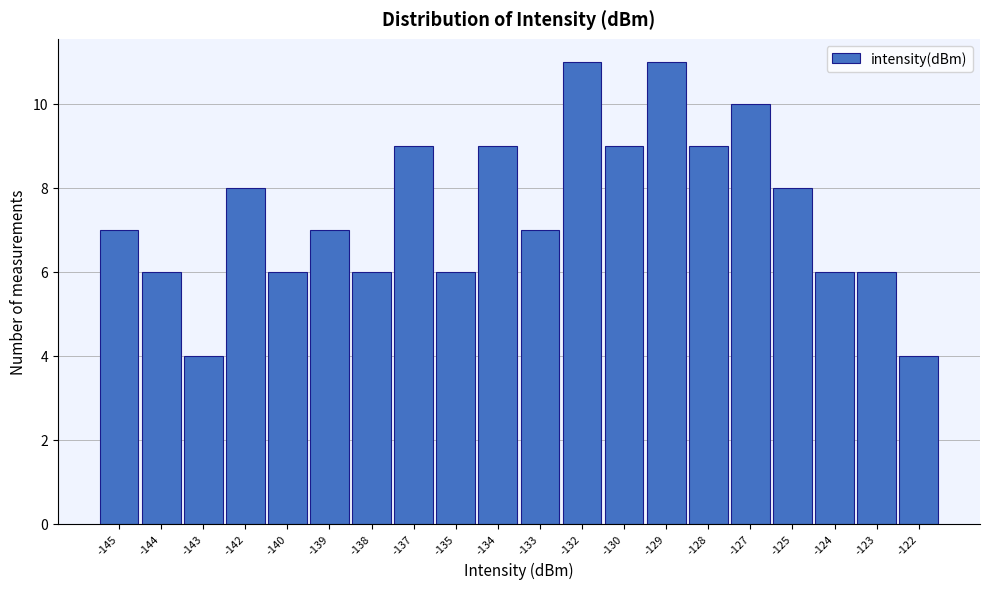

Reading left to right, extract all data points from this chart.

7	6	4	8	6	7	6	9	6	9	7	11	9	11	9	10	8	6	6	4